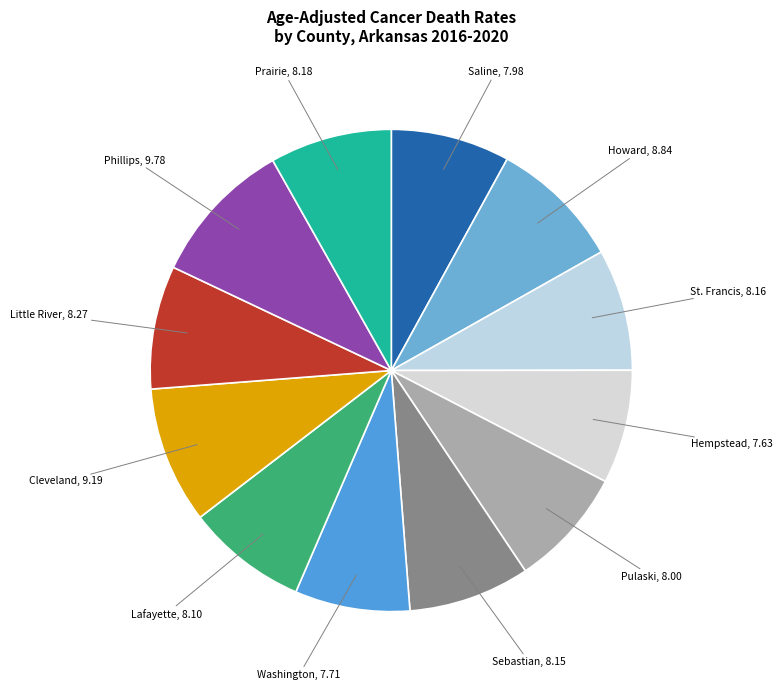

What is the smallest slice in the pie chart?

Hempstead County